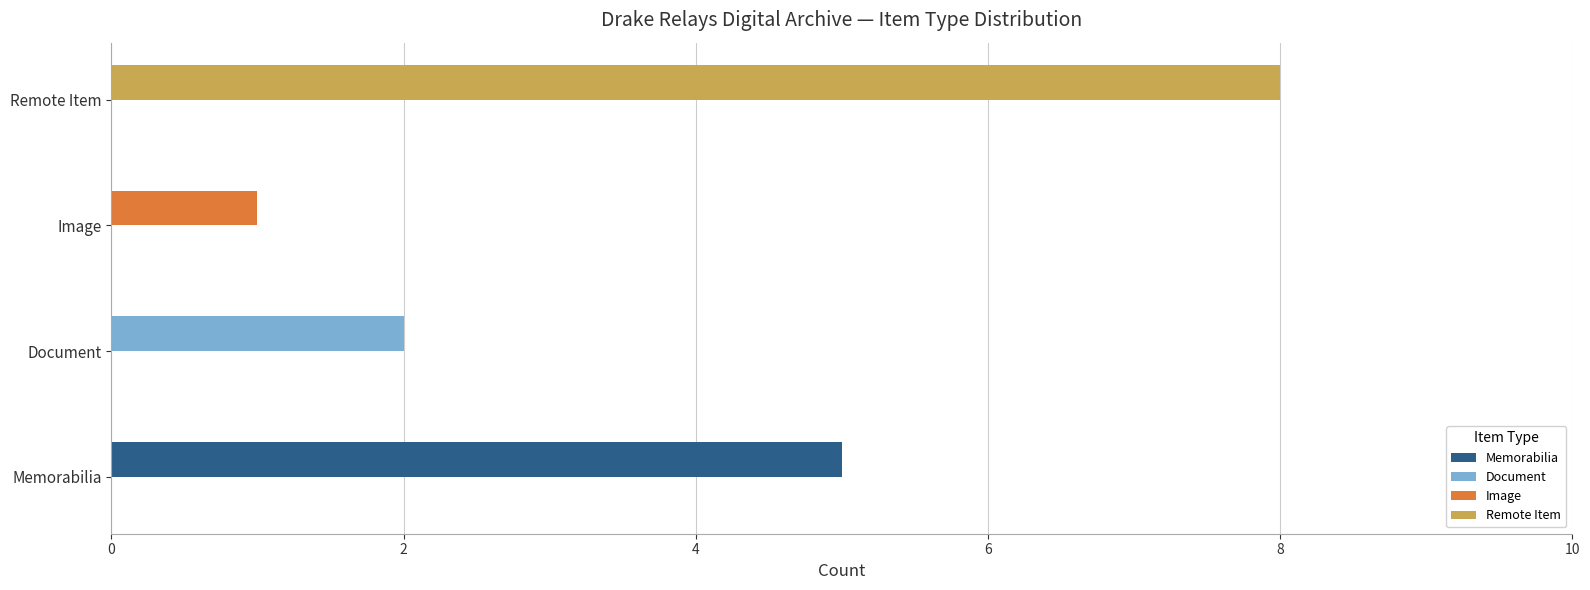

How many distinct data groups are displayed?

1